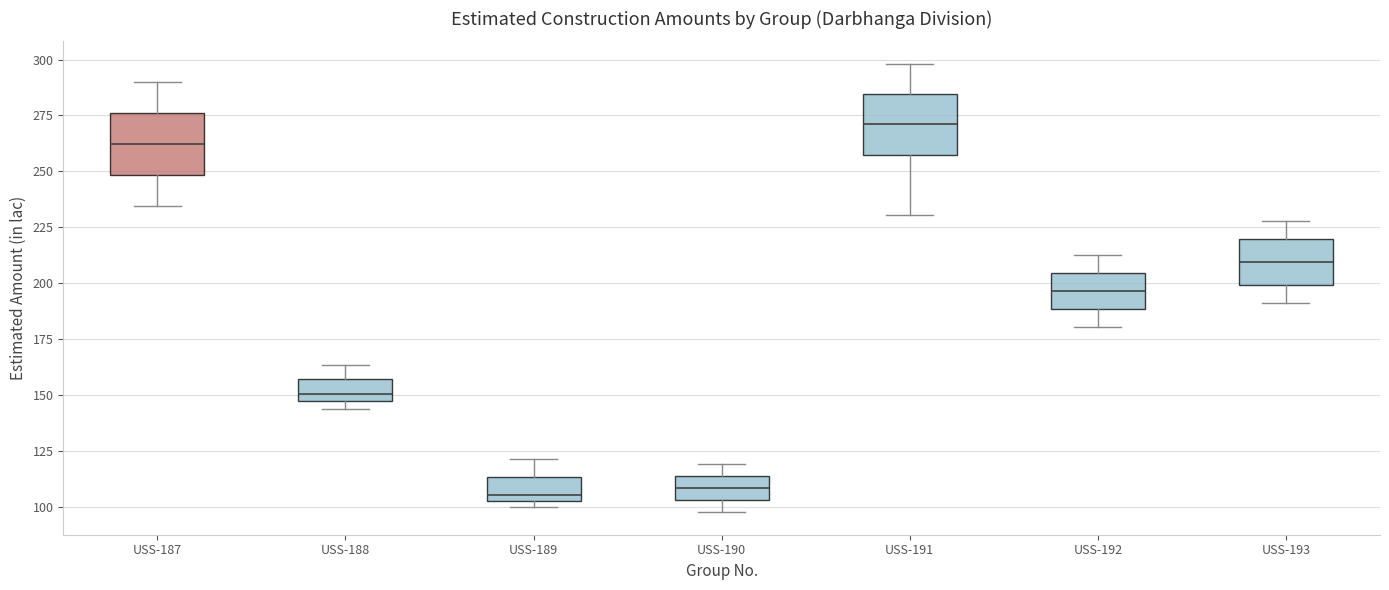

Reading left to right, transcribe this box plot: for each box, give where its median line is, the range the box spans, and where its two whiskers end, as read against the y-axis. The values are not printed on the chart, so give them approximately, as read against the axis.

USS-187: median 260, box 250 to 275, whiskers 235 to 290
USS-188: median 150, box 145 to 155, whiskers 145 (just below the box's lower edge) to 165
USS-189: median 105 (just above the box's lower edge), box 105 to 115, whiskers 100 to 120
USS-190: median 110, box 105 to 115, whiskers 100 to 120
USS-191: median 270, box 255 to 285, whiskers 230 to 300
USS-192: median 195, box 190 to 205, whiskers 180 to 215
USS-193: median 210, box 200 to 220, whiskers 190 to 230